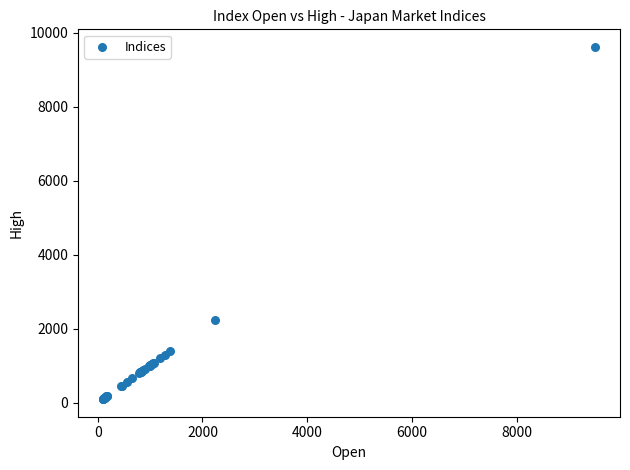

What Y value in the scatter plot is closest to 4858?

2245.3